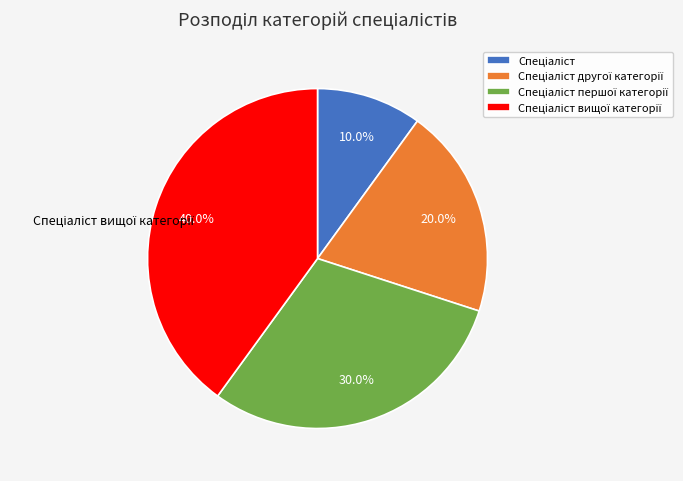

Does any single category account for the majority?

No